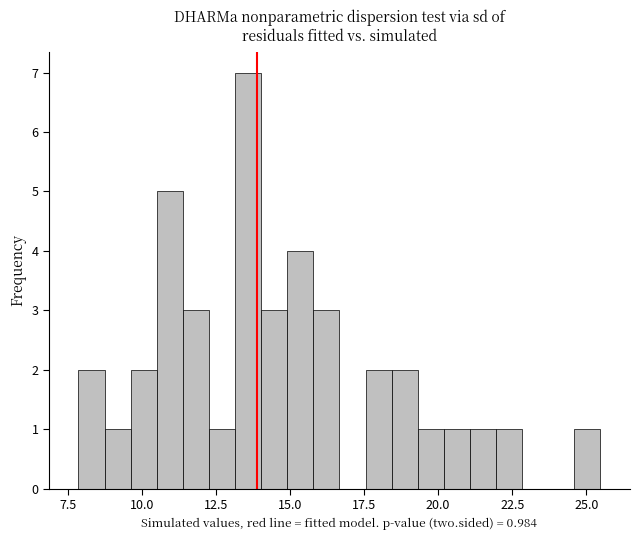

Around what value on the x-axis is the tallest bar? Give the approximate position of its centre, as read against the axis.

13.5